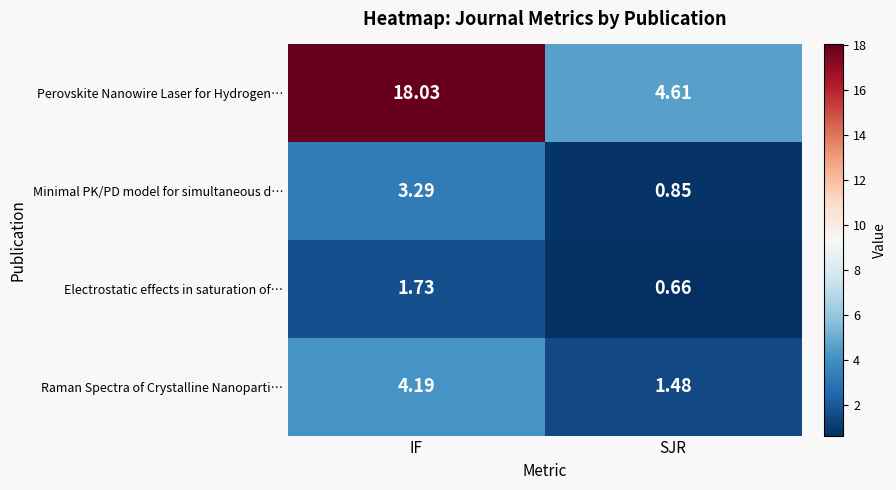

List the series in order of their peak value, lowest first.

Electrostatic effects in saturation of…, Minimal PK/PD model for simultaneous d…, Raman Spectra of Crystalline Nanoparti…, Perovskite Nanowire Laser for Hydrogen…